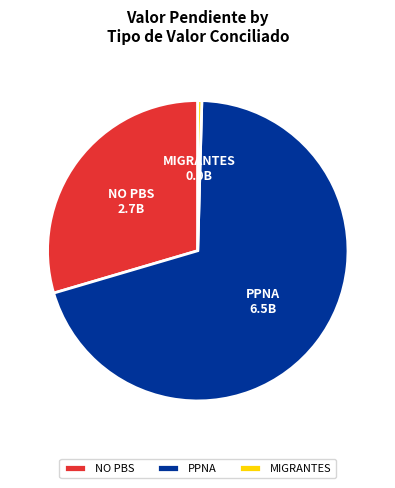

Is there a majority slice in this chart?

Yes